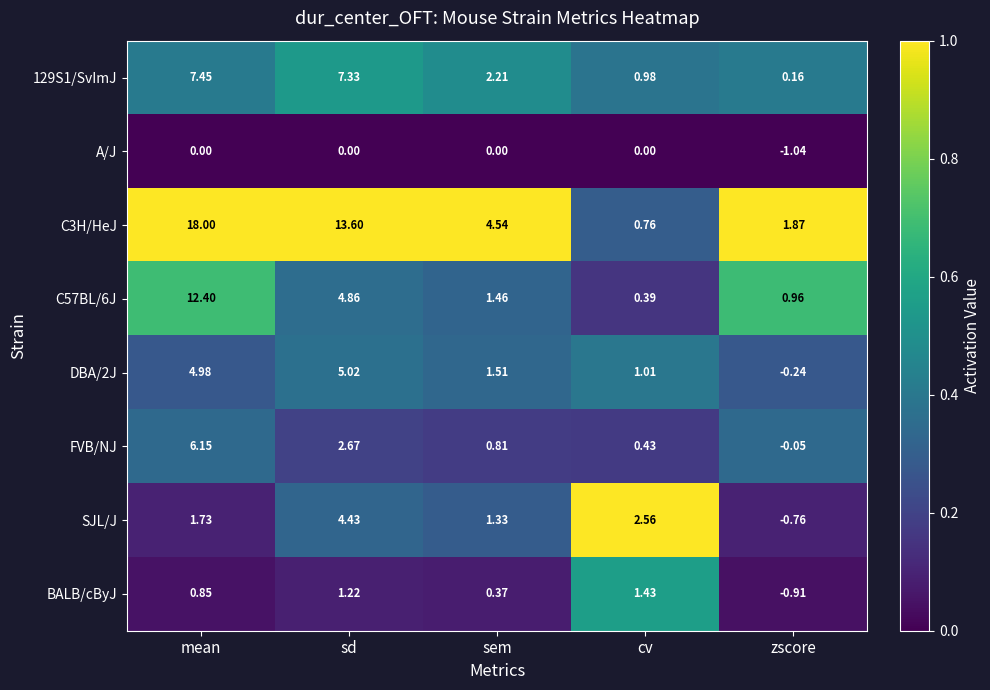

How many data points does each series have?

5